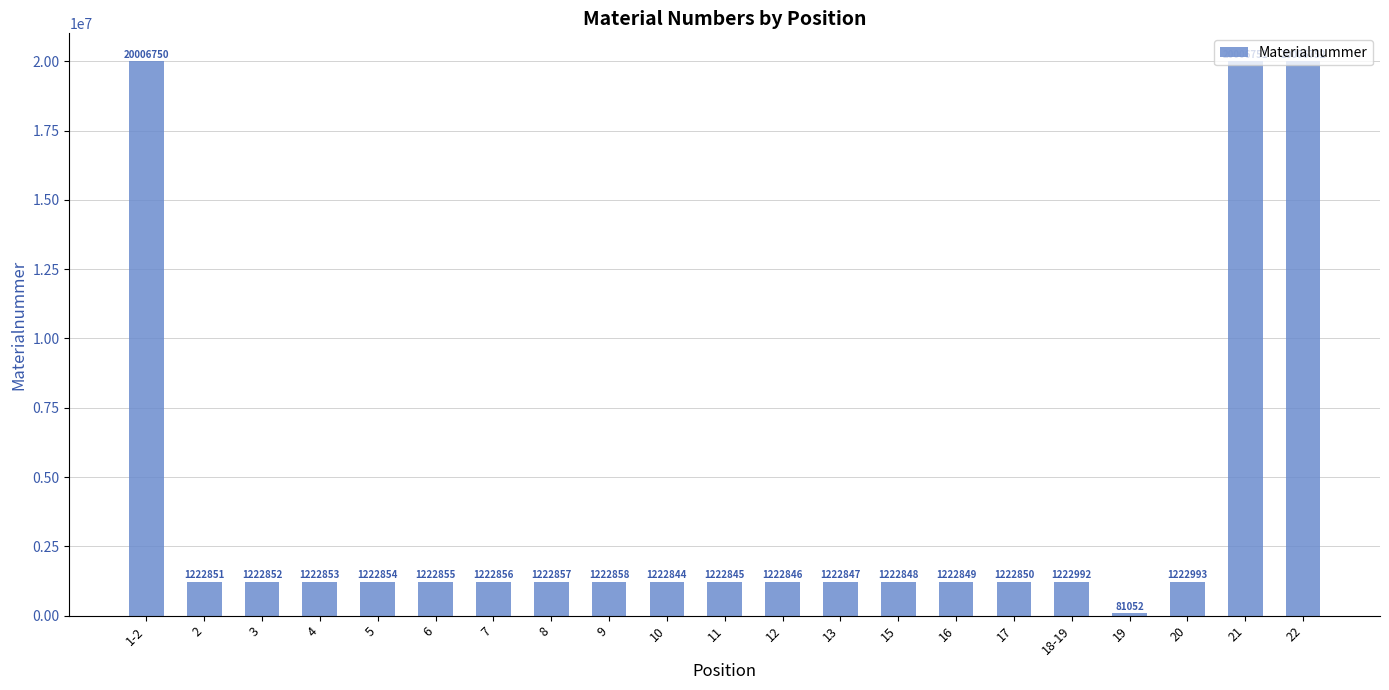

Which label corresponds to the smallest value in the chart?

19